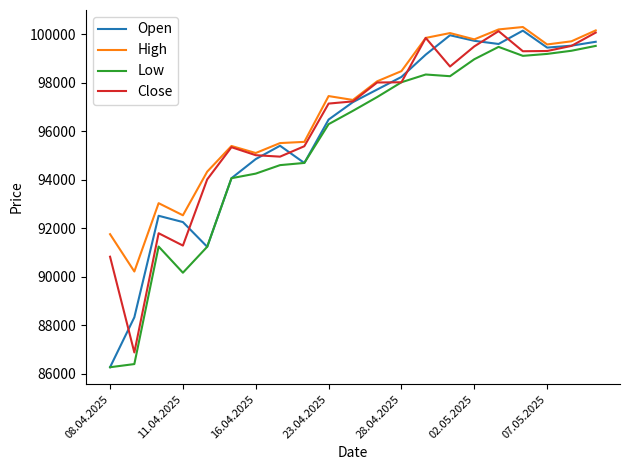

True or false: High and Low cross at least once.

False